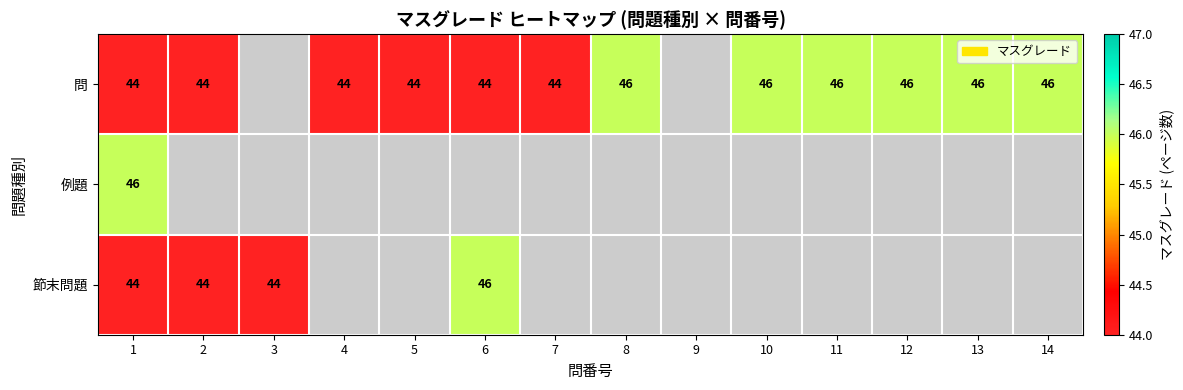

True or false: 節末問題 has a value of 11 at 1.

False